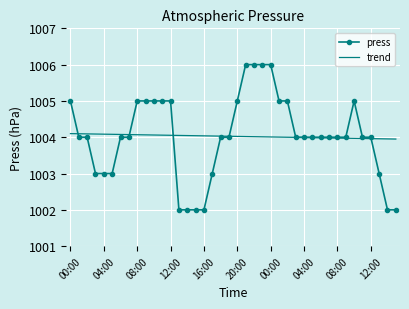

Which series has the widest spread of values?

press